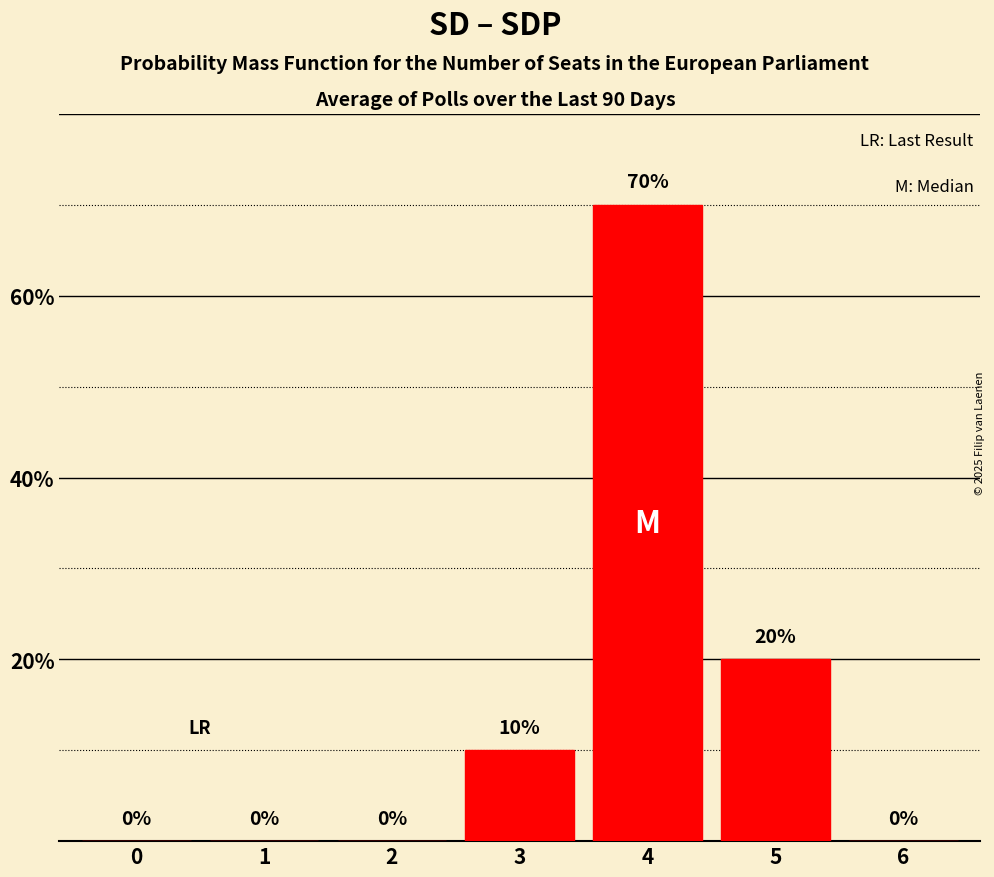

Reading left to right, transcribe all the data shown in this chart.

0=0	1=0	2=0	3=10	4=70	5=20	6=0